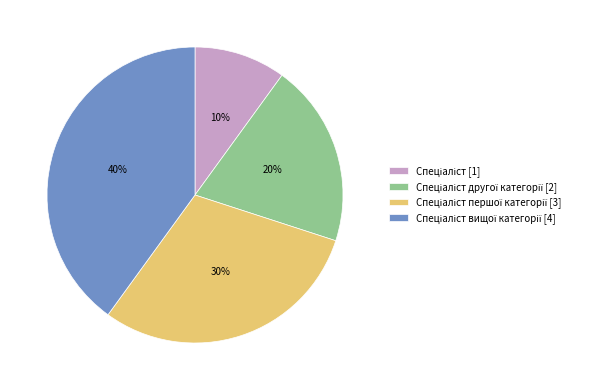

Is there a majority slice in this chart?

No